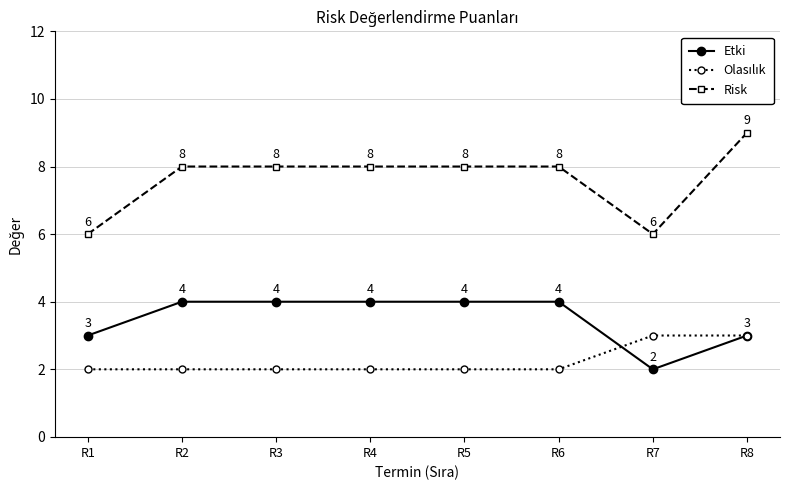

What is the value of the Risk point at the 8th from the left?

9